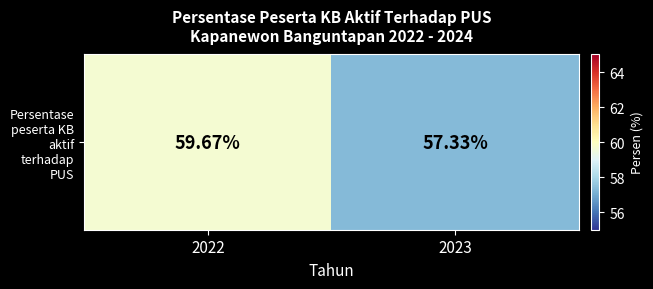

What is the maximum value shown in the chart?

59.7